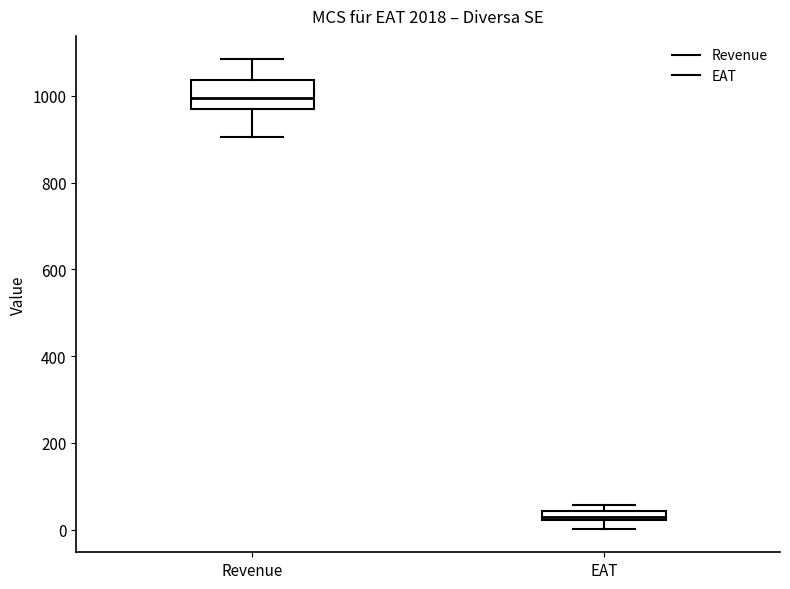

Which box has the highest median line?

Revenue